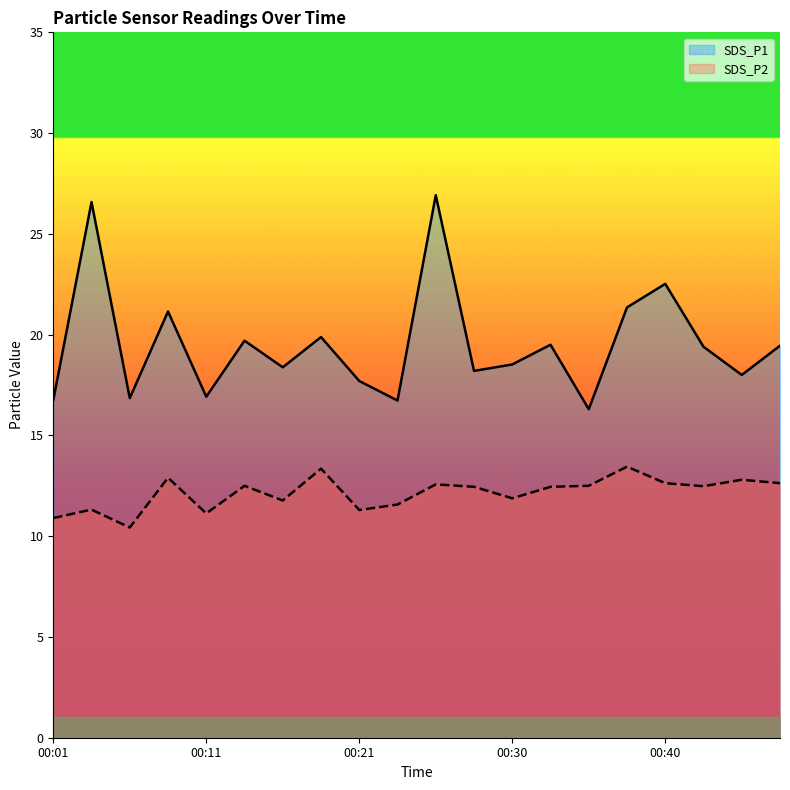

What is the value of the SDS_P2 point at the 7th from the left?

11.8